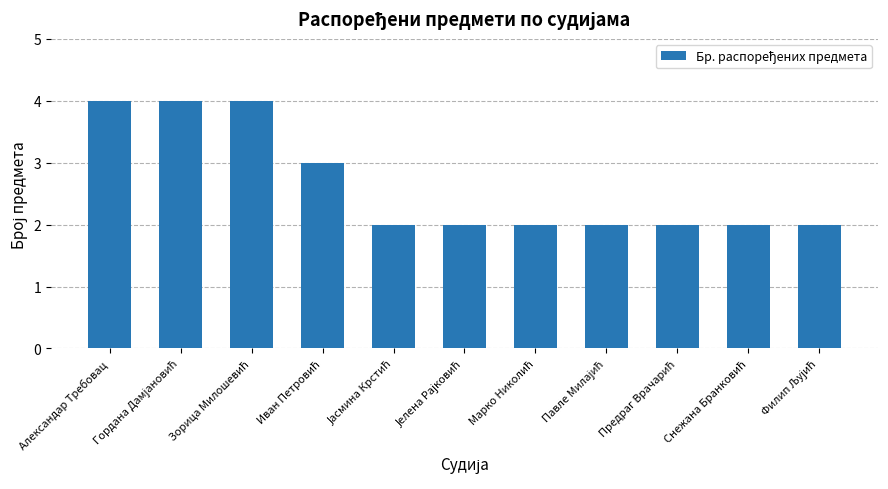

Reading left to right, extract all data points from this chart.

4	4	4	3	2	2	2	2	2	2	2